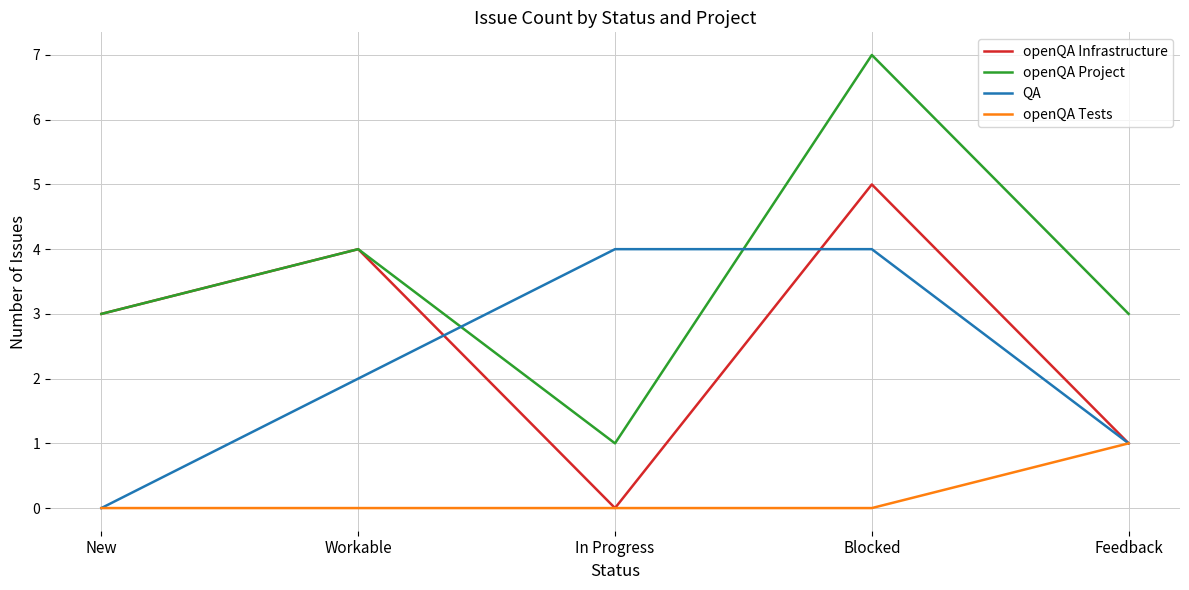

Is the value of openQA Project at Workable greater than the value of QA at Workable?

Yes